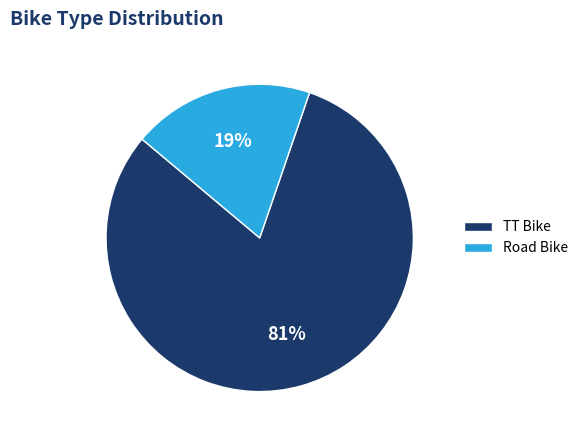

Do TT Bike and Road Bike together represent more than half of the pie?

Yes